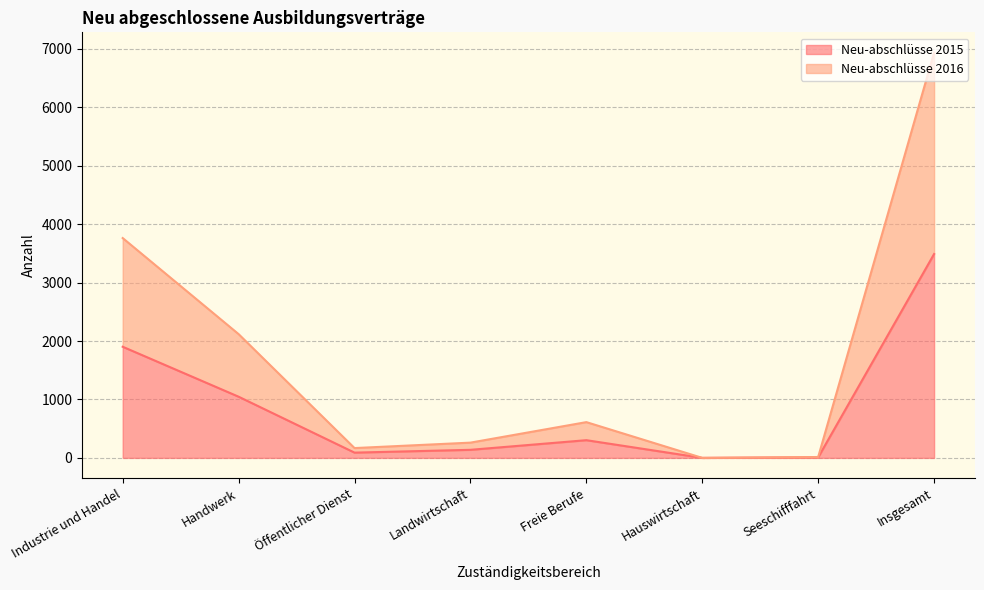

Which series has the widest spread of values?

Neu-abschlüsse 2016